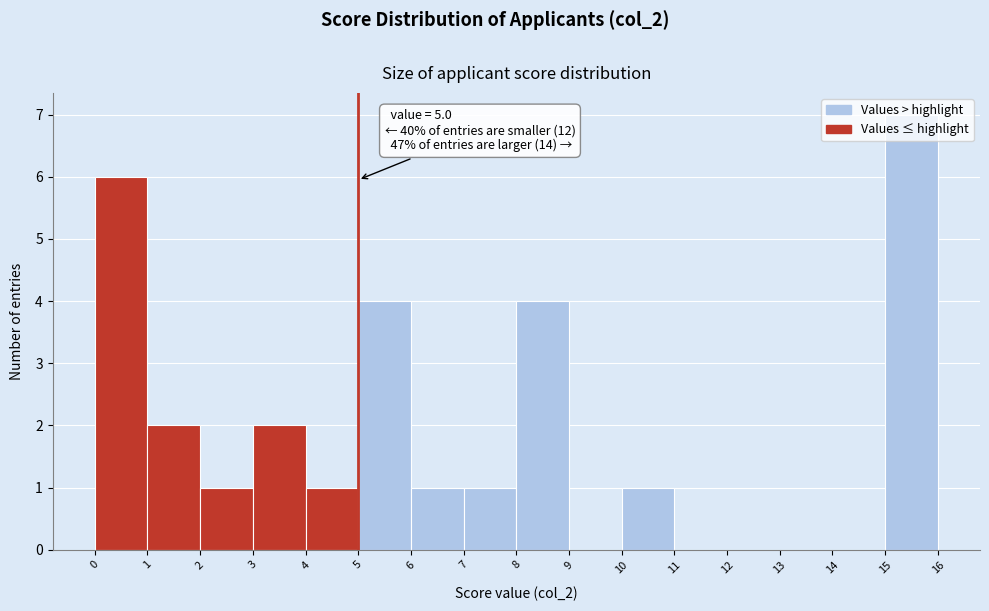

Over which range of the x-axis is the bar tallest?

15 to 16